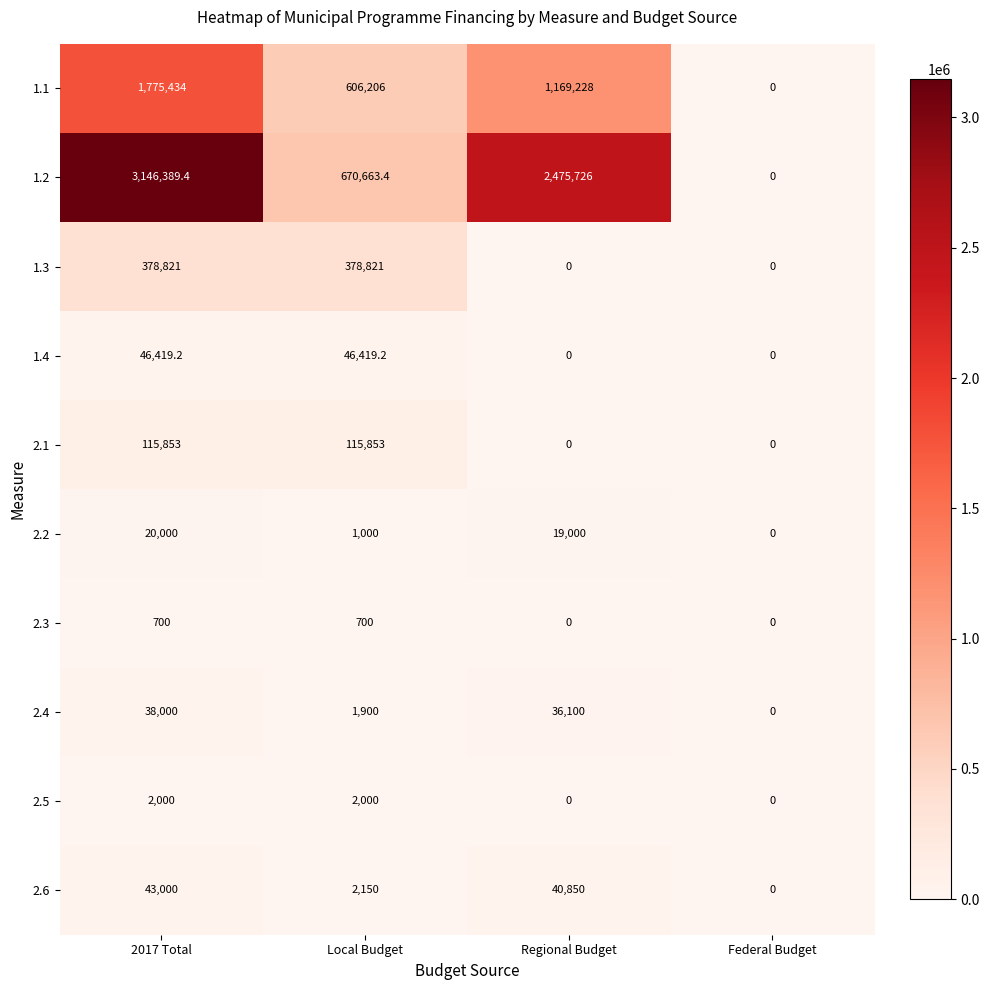

At which category does the chart reach its peak across all series?

2017 Total